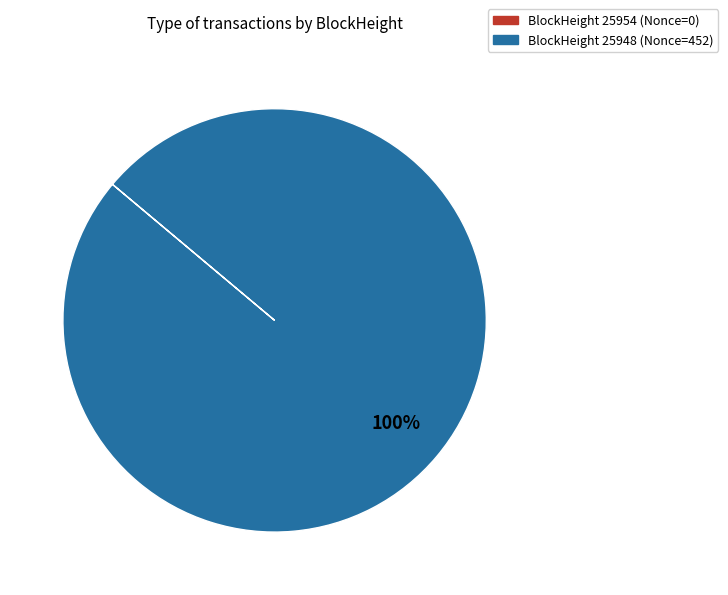

Does any single category account for the majority?

Yes